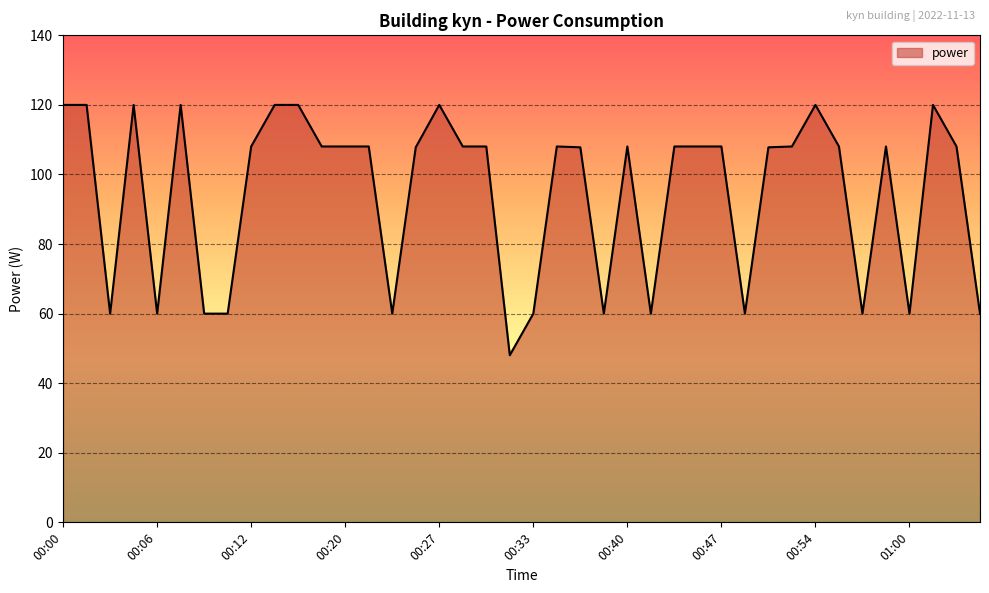

How many lines are shown in the chart?

1